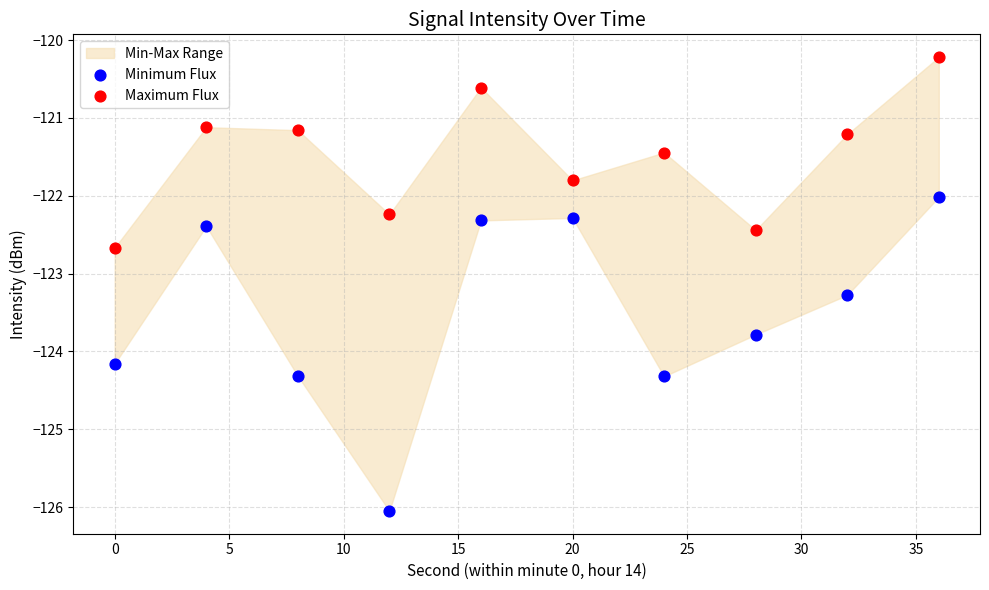

What is the X range (max minus min) for the scatter plot?

36.0